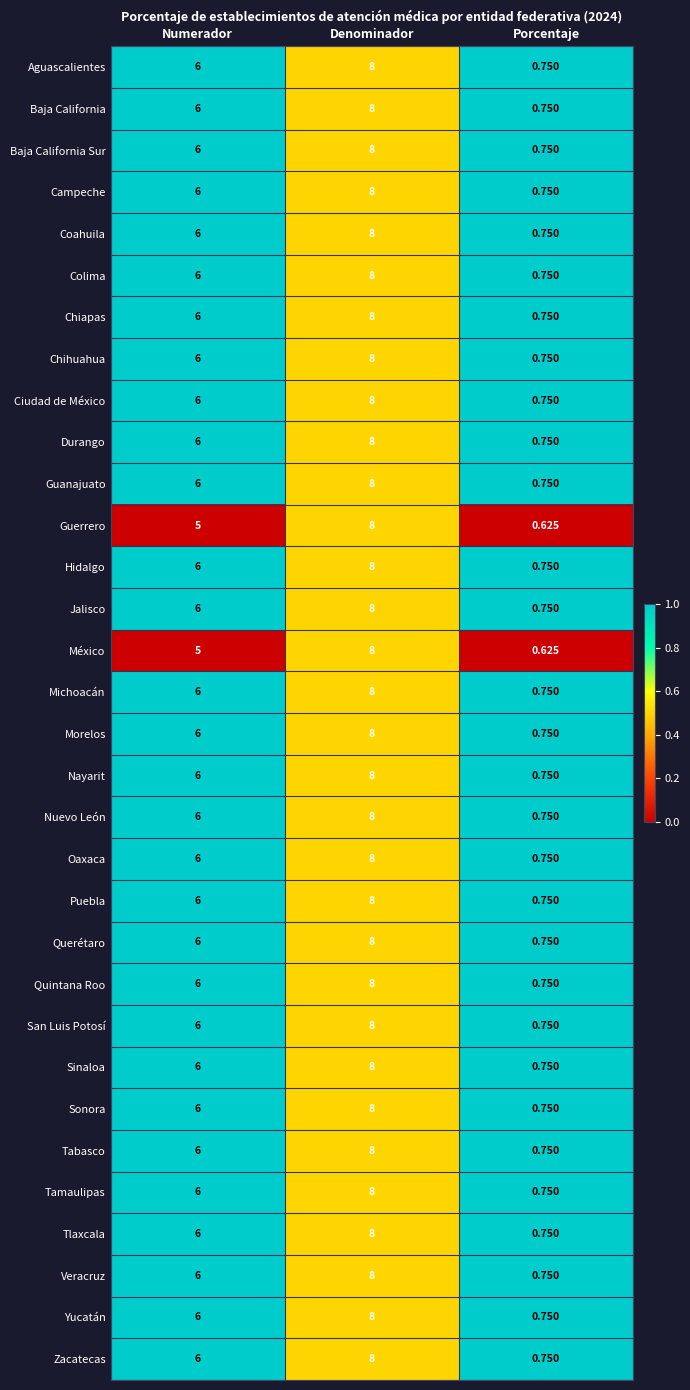

At which label is Zacatecas closest to 4?

Numerador